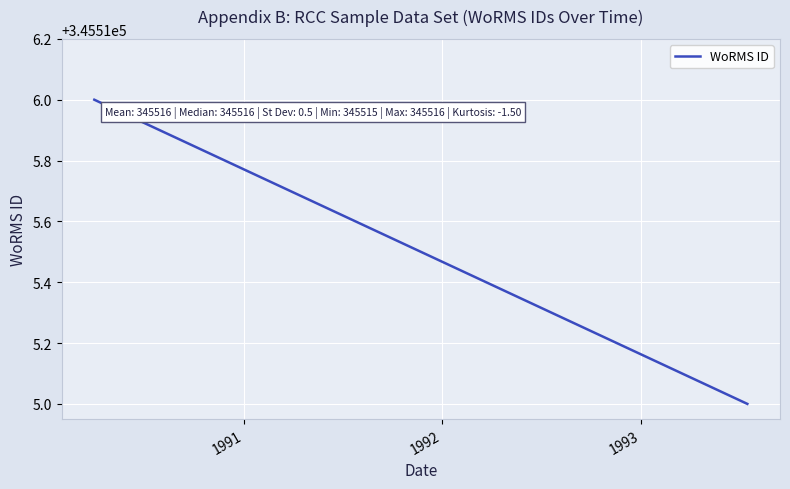

Between 1992 and 1991, which is larger?

1991